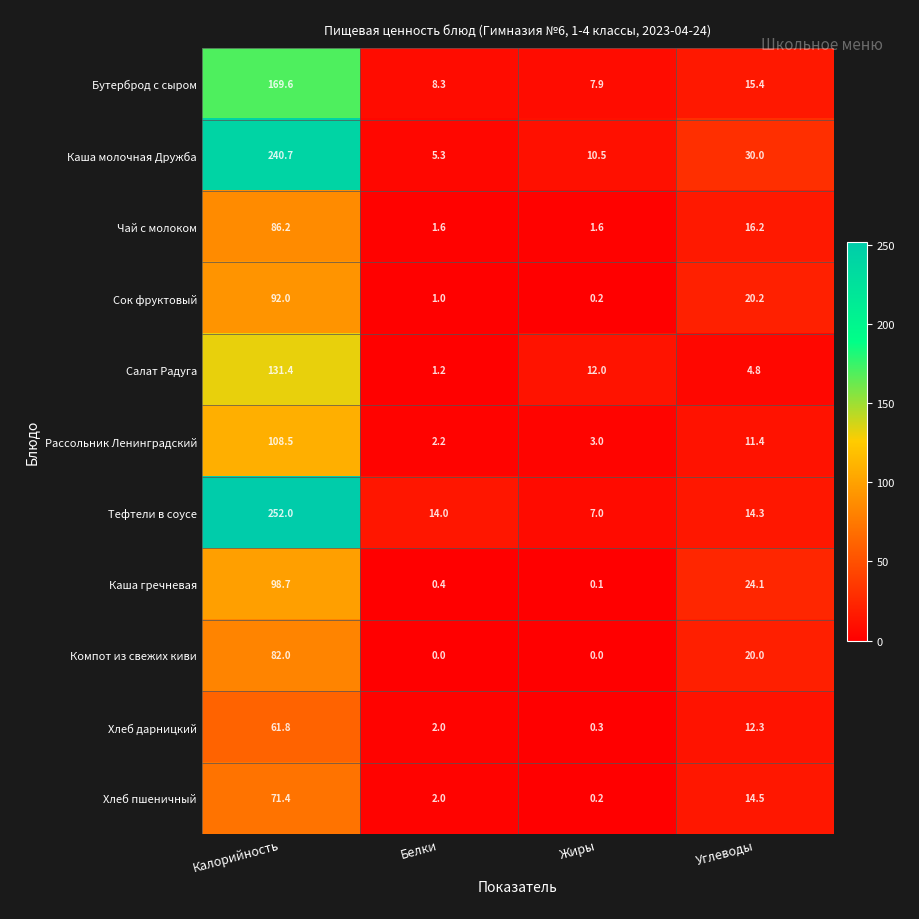

The Компот из свежих киви series shows 82.0 at Калорийность. True or false?

True